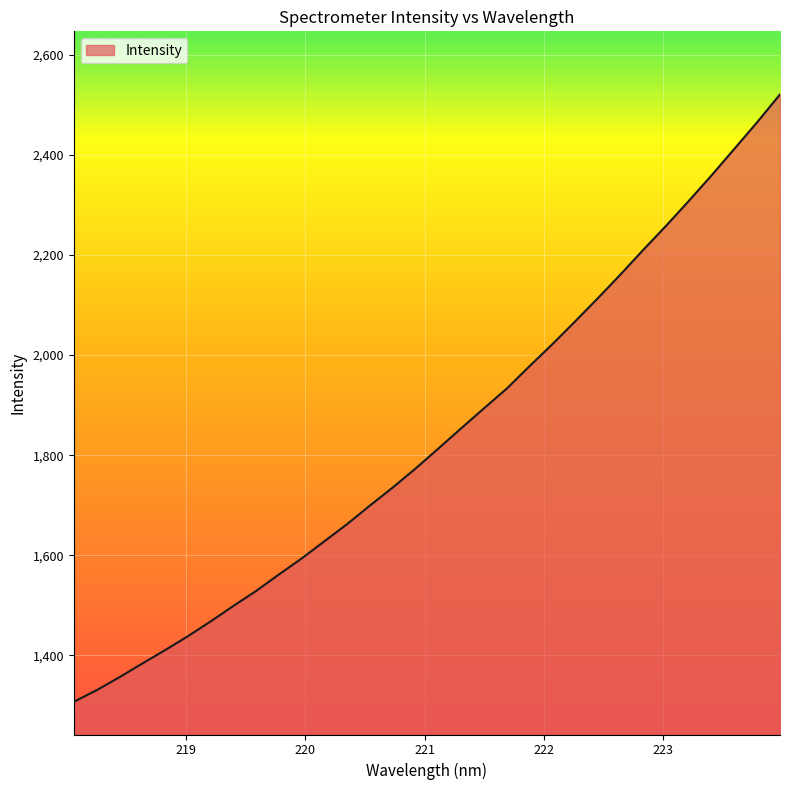

What is the difference between the maximum and minimum values?

1213.9